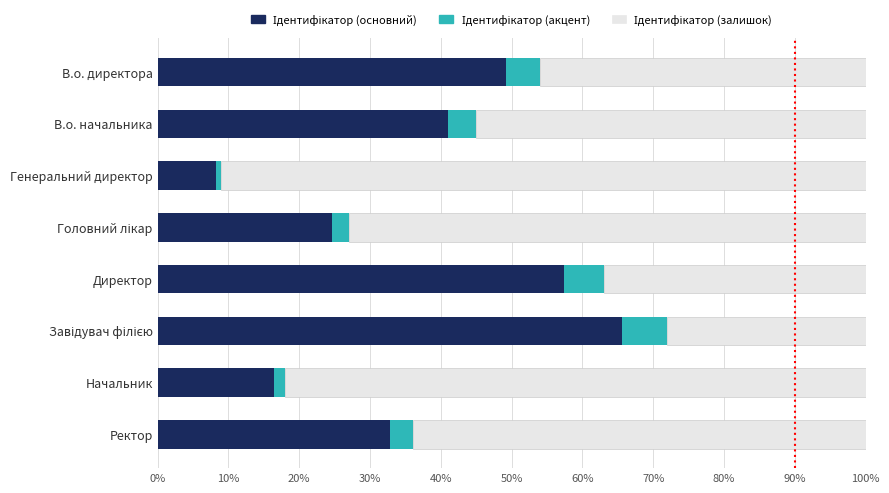

At how many categories does at least one series exceed 3?

8